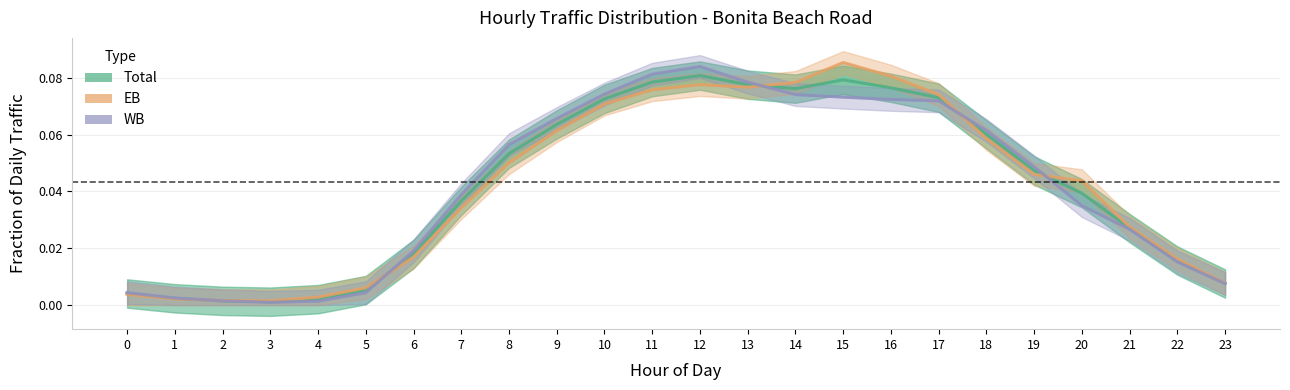

How many lines are shown in the chart?

3